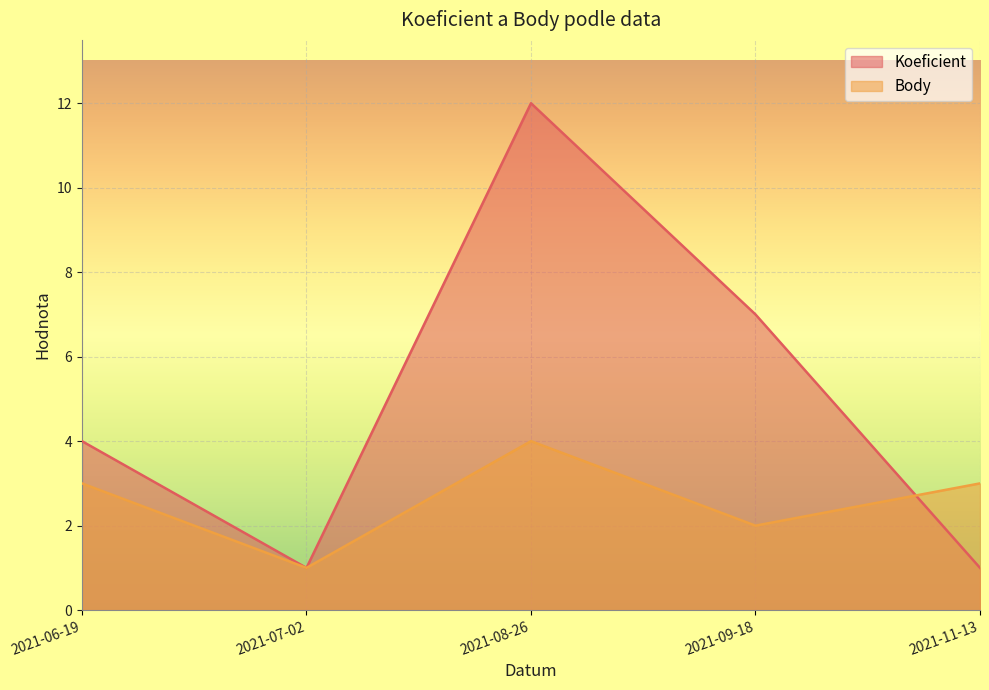

Reading left to right, extract all data points from this chart.

Koeficient: 4	1	12	7	1
Body: 3	1	4	2	3